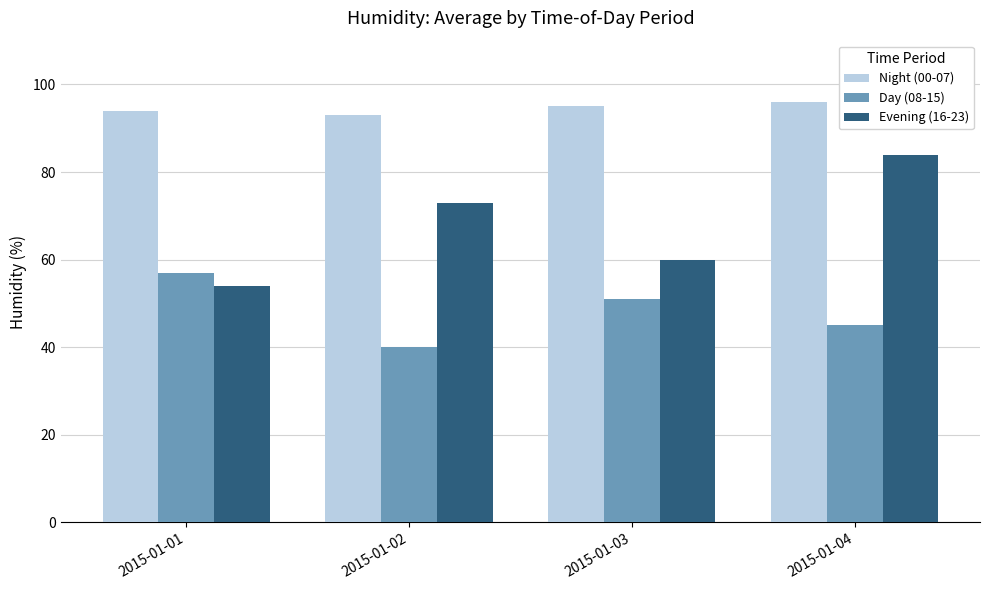

What is the total value across all series at 2015-01-04?

225